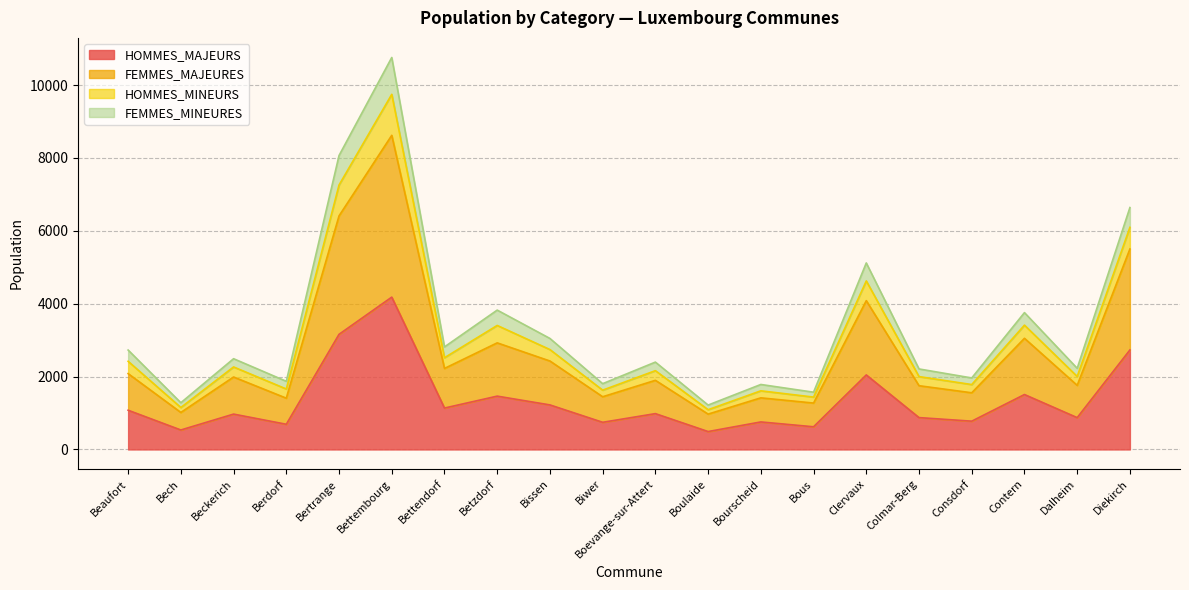

What is the total value across all series at Bertrange?

8065